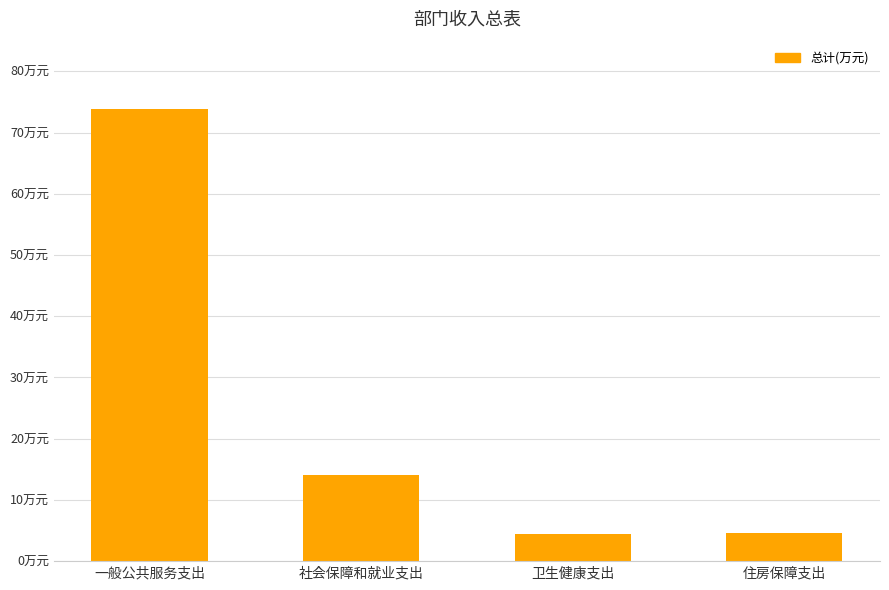

Which label corresponds to the smallest value in the chart?

卫生健康支出